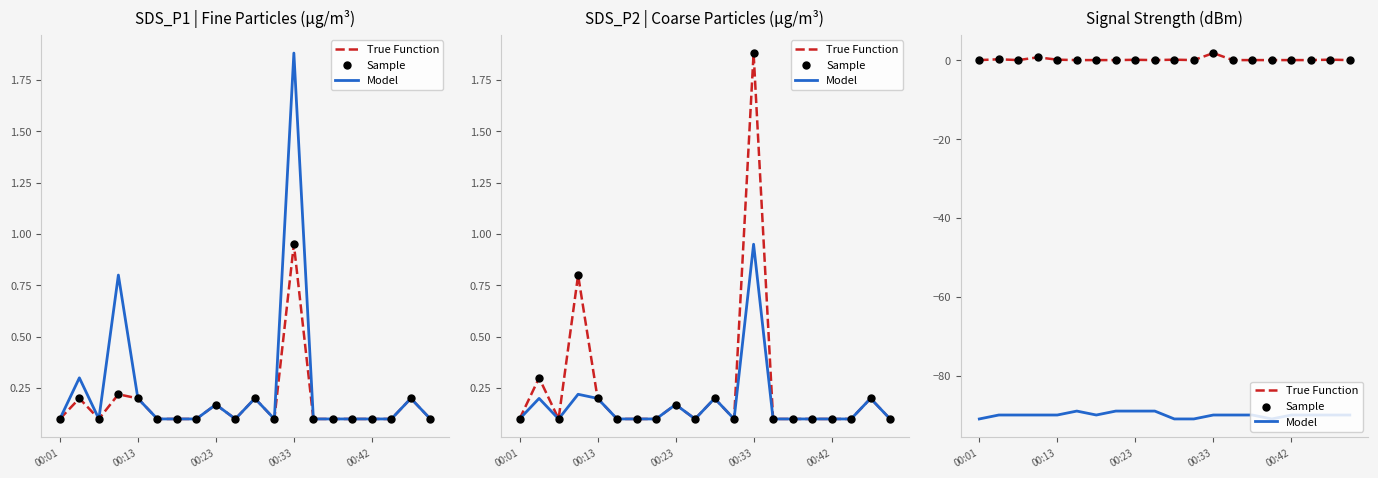

Is the value of Sample at 18 greater than the value of True Function at 00:01?

Yes